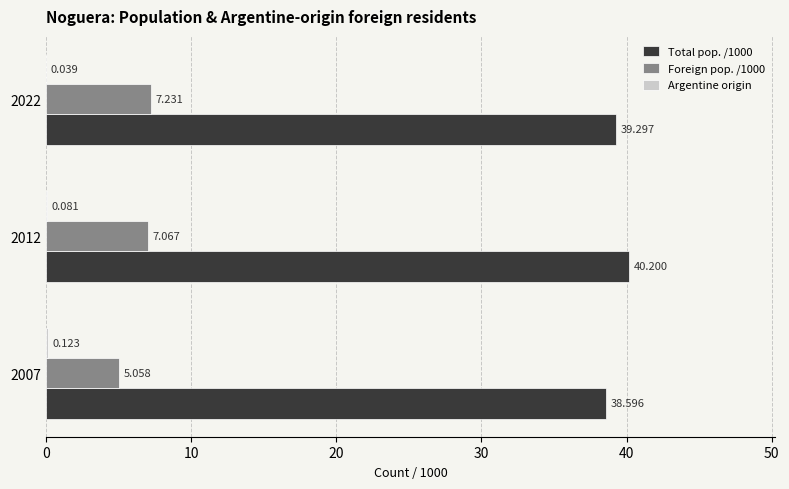

Is the value of Foreign pop. /1000 at 2007 greater than the value of Total pop. /1000 at 2022?

No